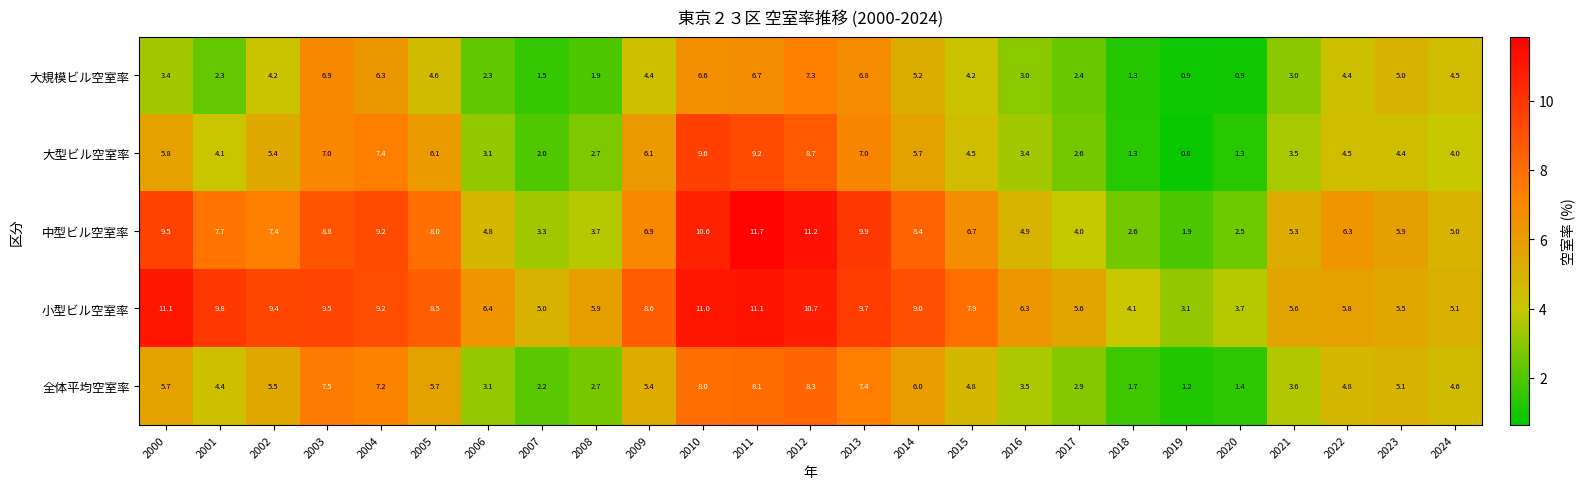

Rank the series by their maximum value, from highest to lowest.

中型ビル空室率, 小型ビル空室率, 大型ビル空室率, 全体平均空室率, 大規模ビル空室率